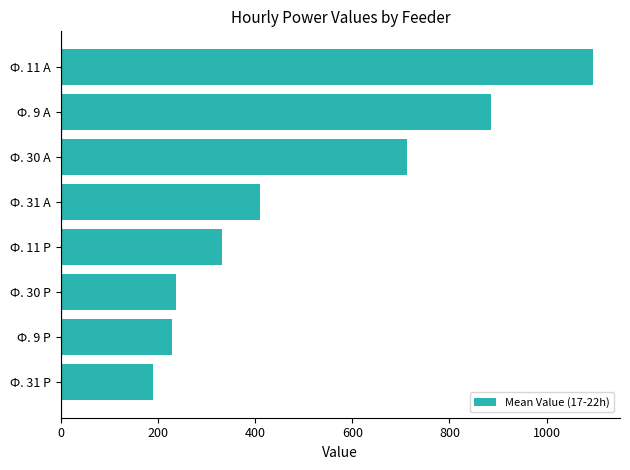

Where is the data nearest to the value 643?

Ф. 30 А